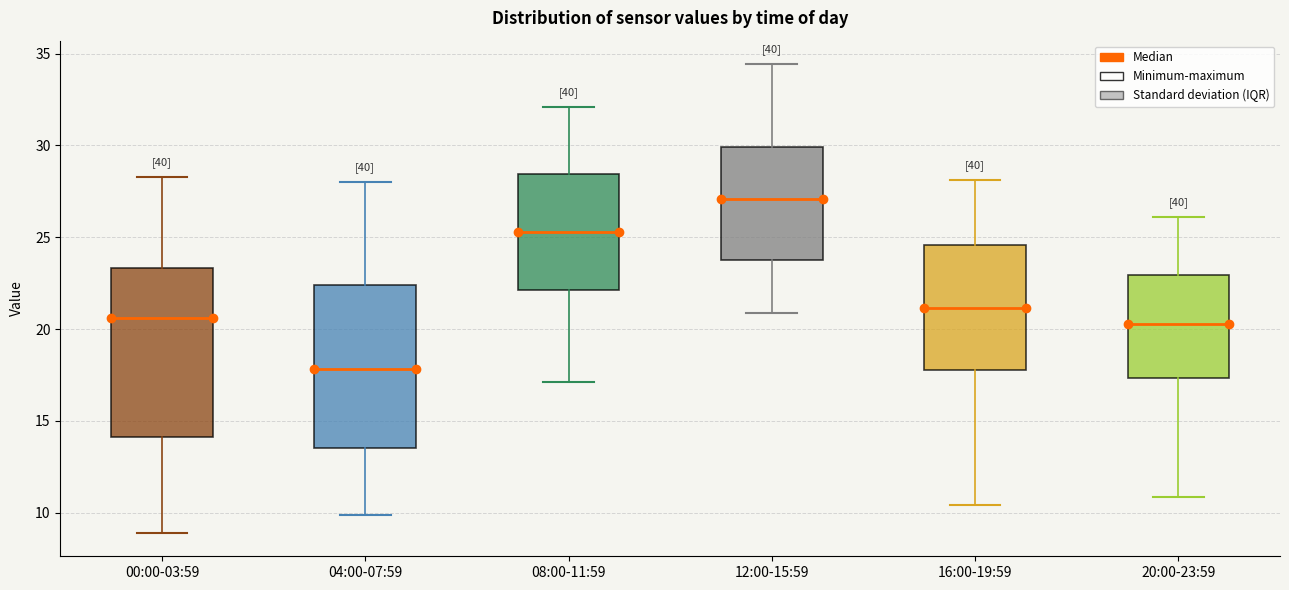

Where does the median line of the box for 00:00-03:59 sit on the y-axis? The values are not printed on the chart, so give them approximately, as read against the axis.

20.5